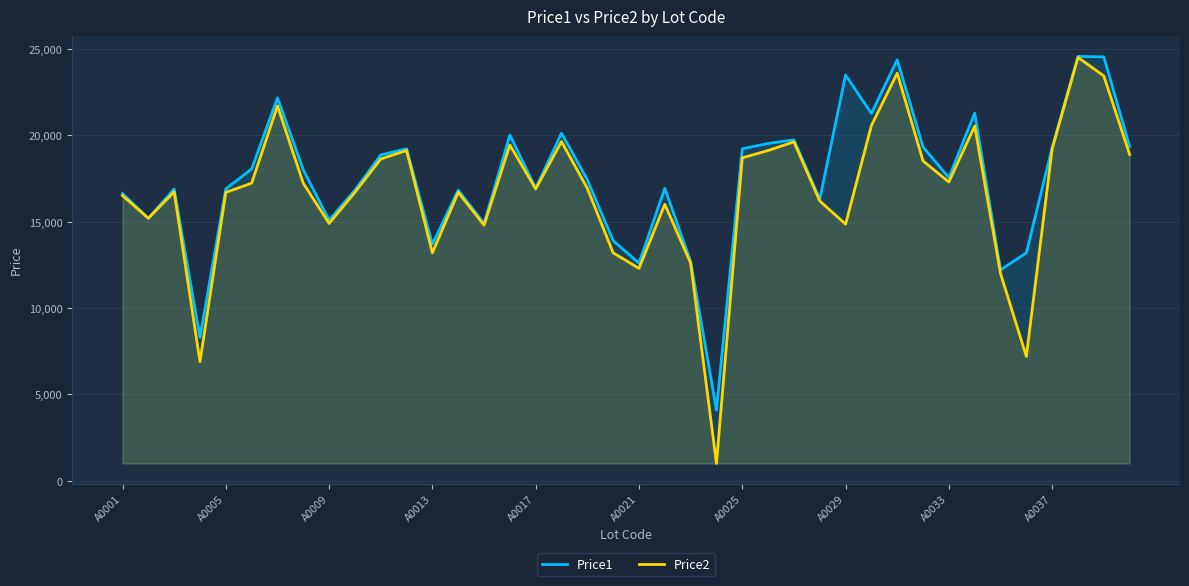

What is the greatest value displayed?

24569